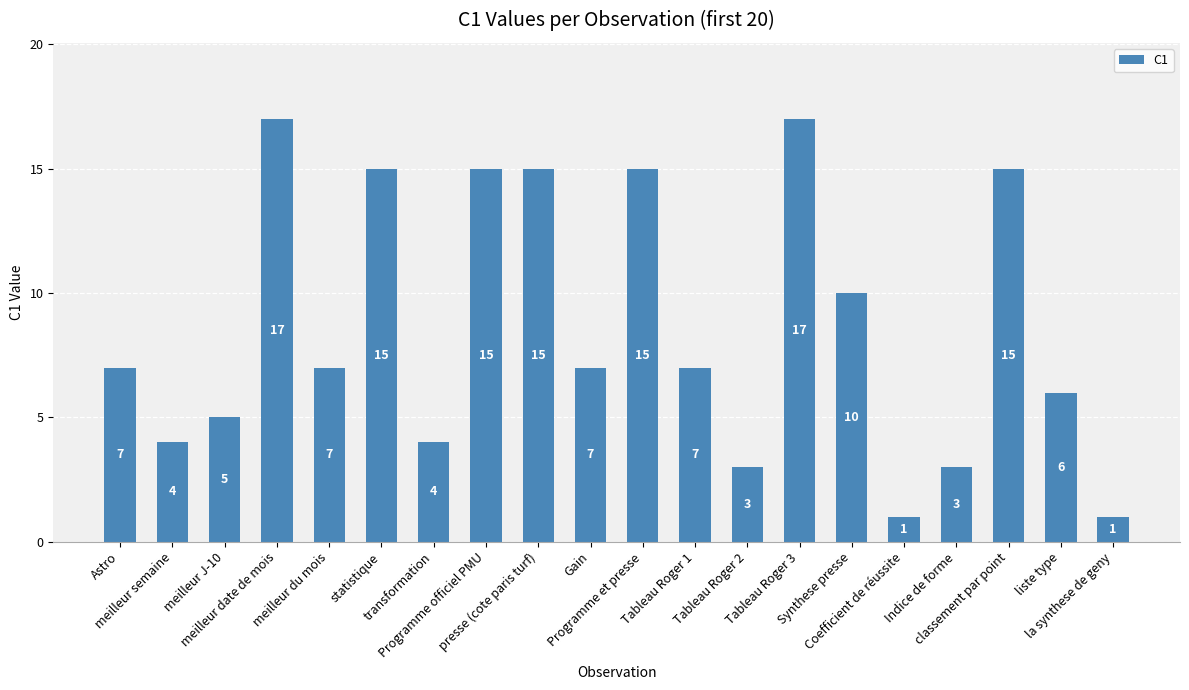

What is the difference between the second highest and minimum values?

16